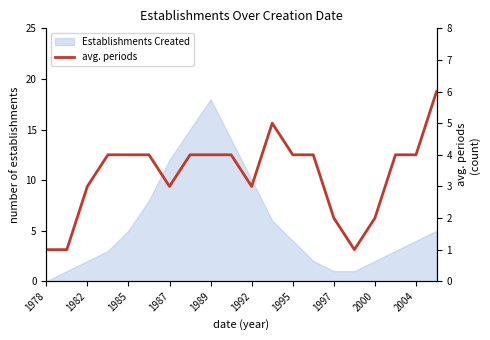

What is the change in value from 1982 to 1995?

+2